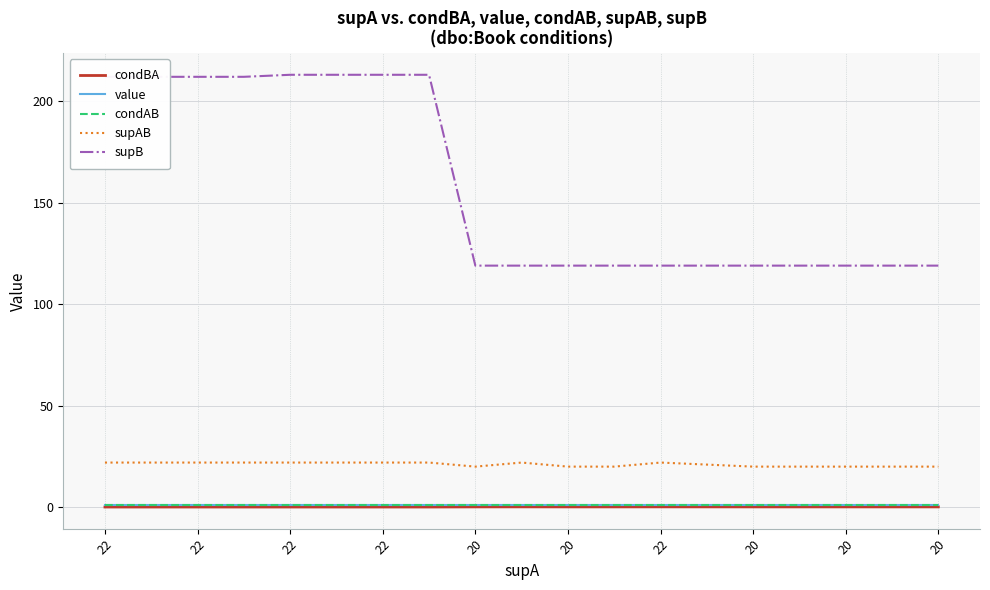

Which series has the widest spread of values?

supB